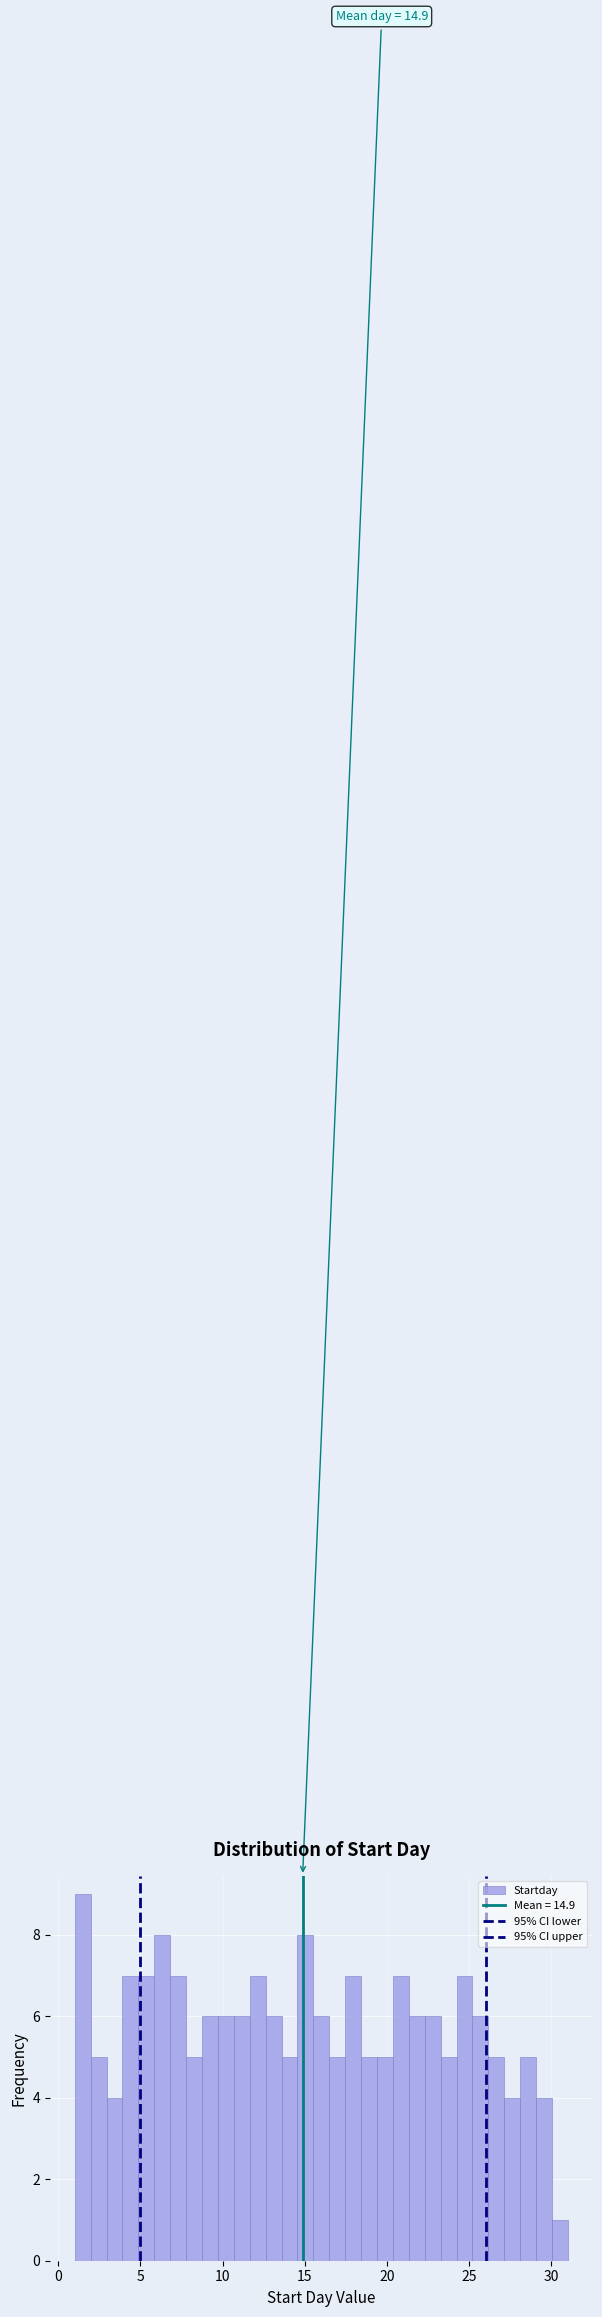

Around what value on the x-axis is the tallest bar? Give the approximate position of its centre, as read against the axis.

1.5